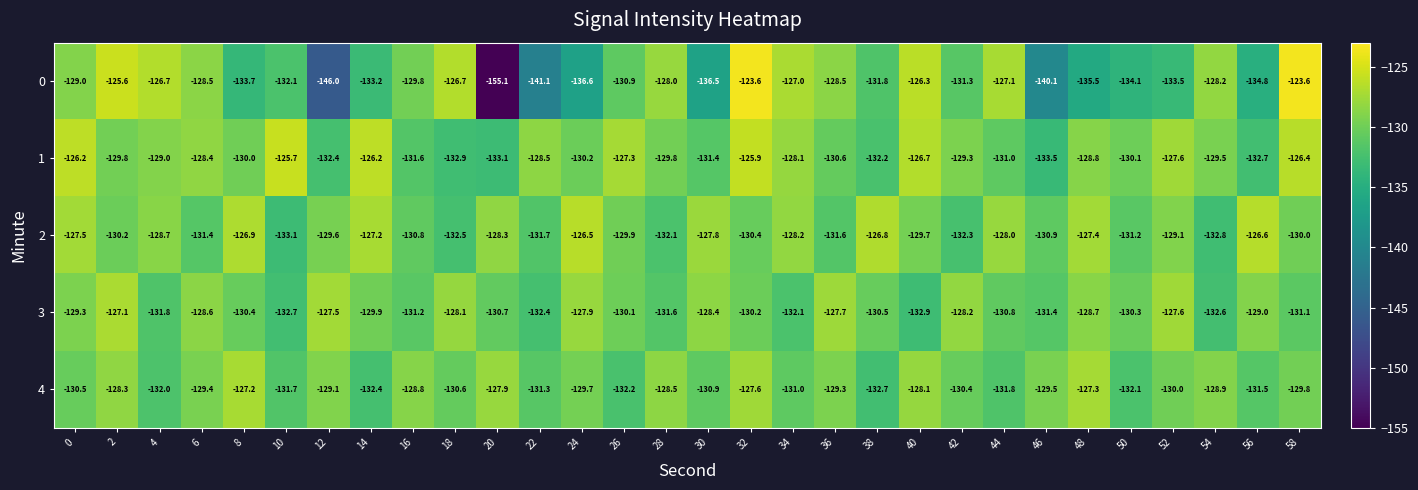

The 3 series shows -191.1 at 52. True or false?

False